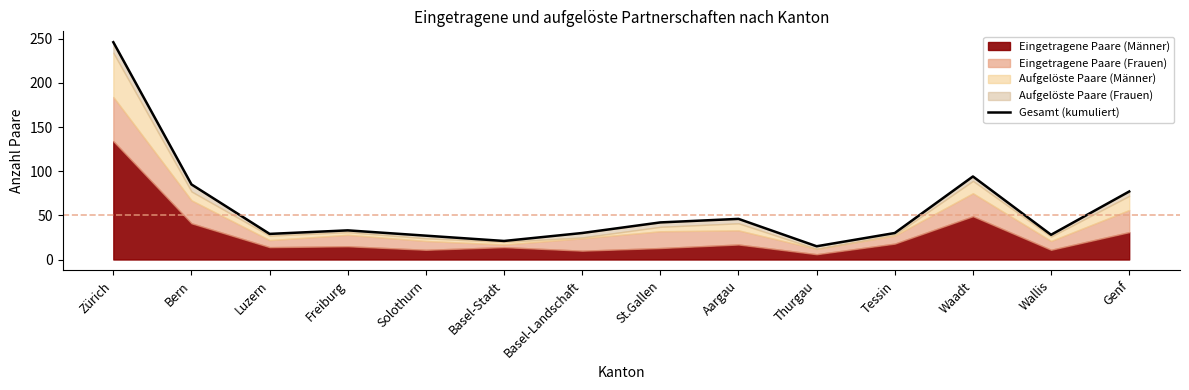

Count the number of values greater than 33.

6